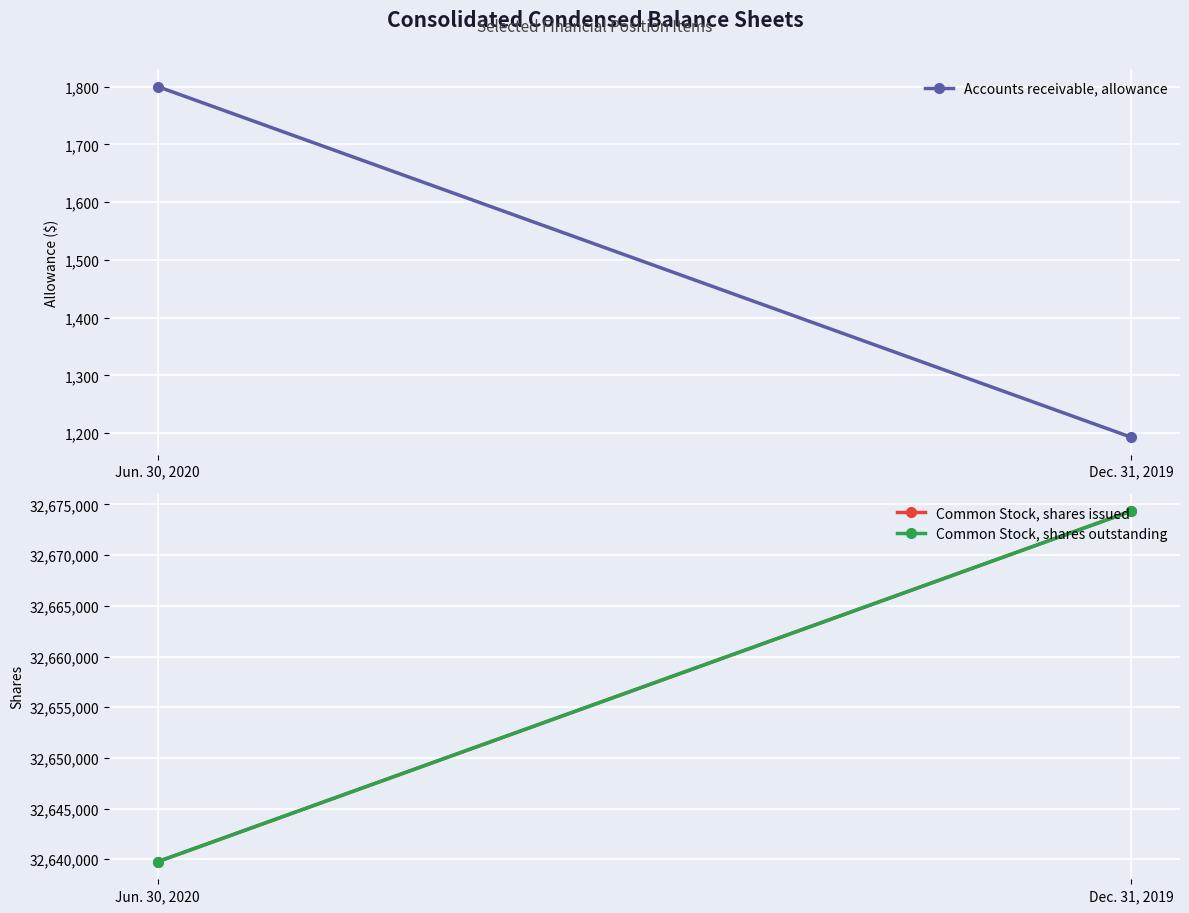

What is the label of the 1st point from the left?

Jun. 30, 2020